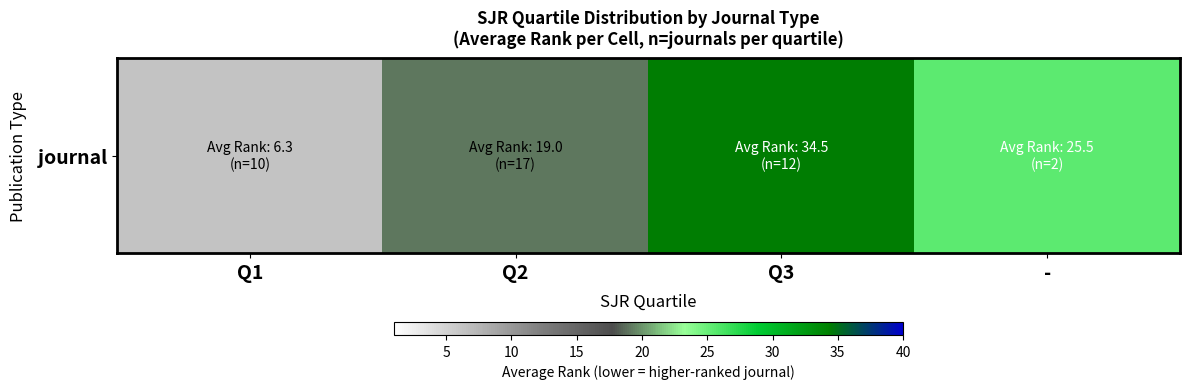

Where does the data first go above 25?

Q3